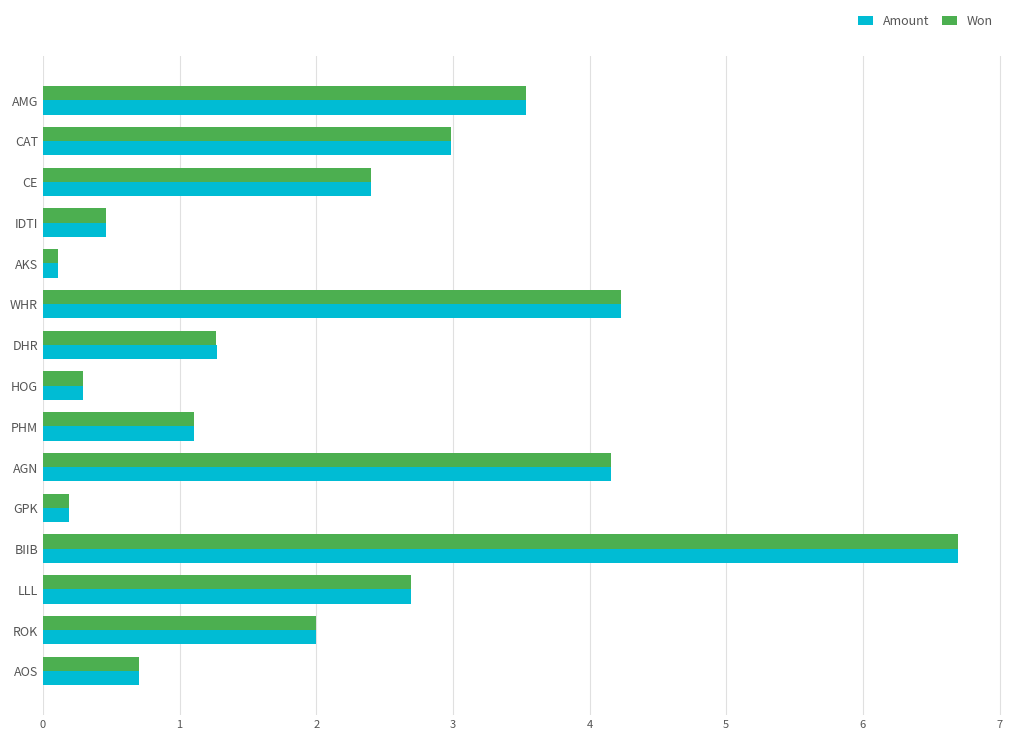

Which category has the highest value in the Won series?

BIIB